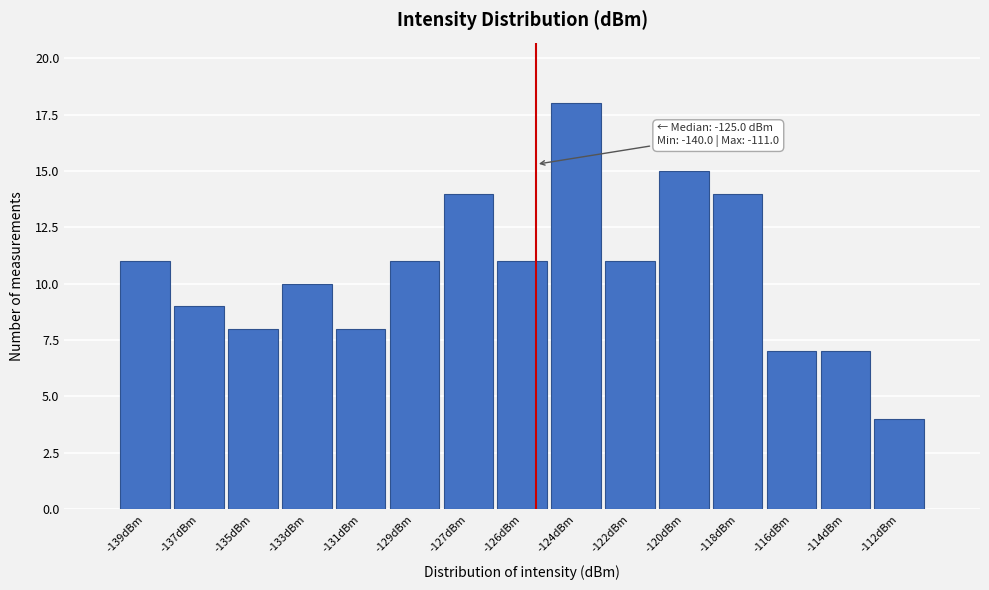

Reading left to right, list all the values displayed in this chart.

-139dBm=11	-137dBm=9	-135dBm=8	-133dBm=10	-131dBm=8	-129dBm=11	-127dBm=14	-126dBm=11	-124dBm=18	-122dBm=11	-120dBm=15	-118dBm=14	-116dBm=7	-114dBm=7	-112dBm=4